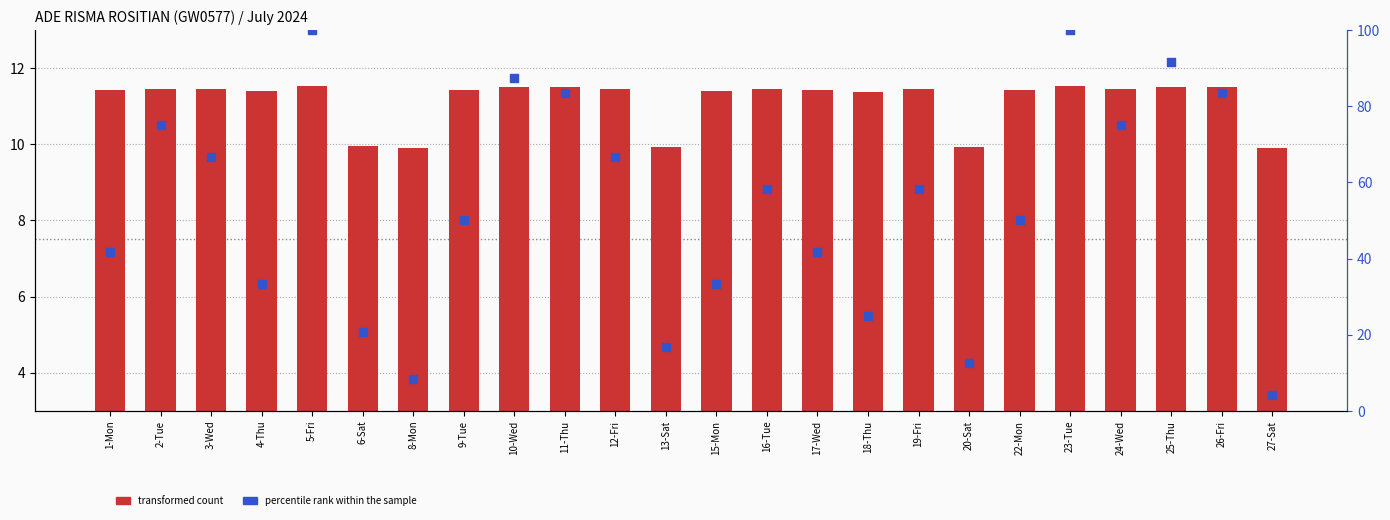

Which series reaches the minimum Y coordinate?

percentile rank within the sample